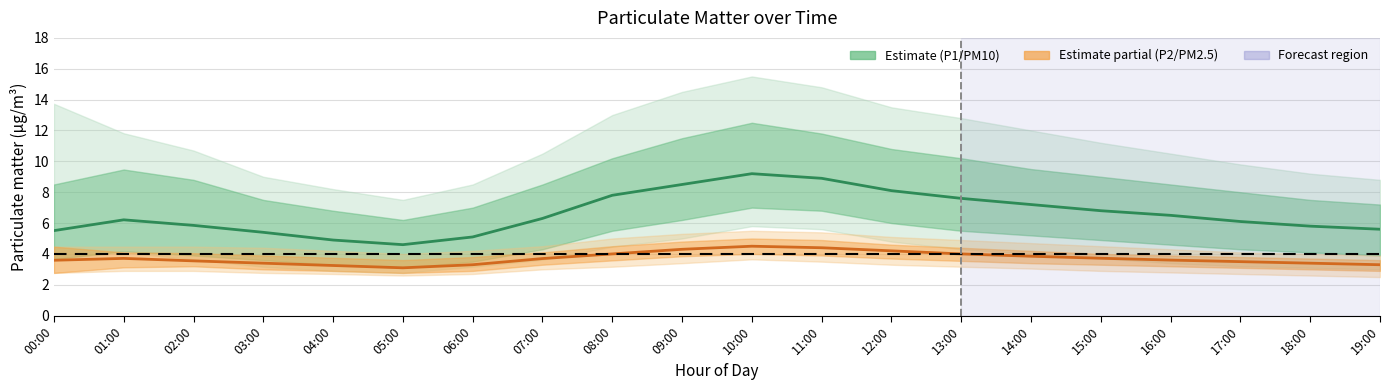

What is the difference between the second highest and minimum values in the P1 (PM10) series?

4.3